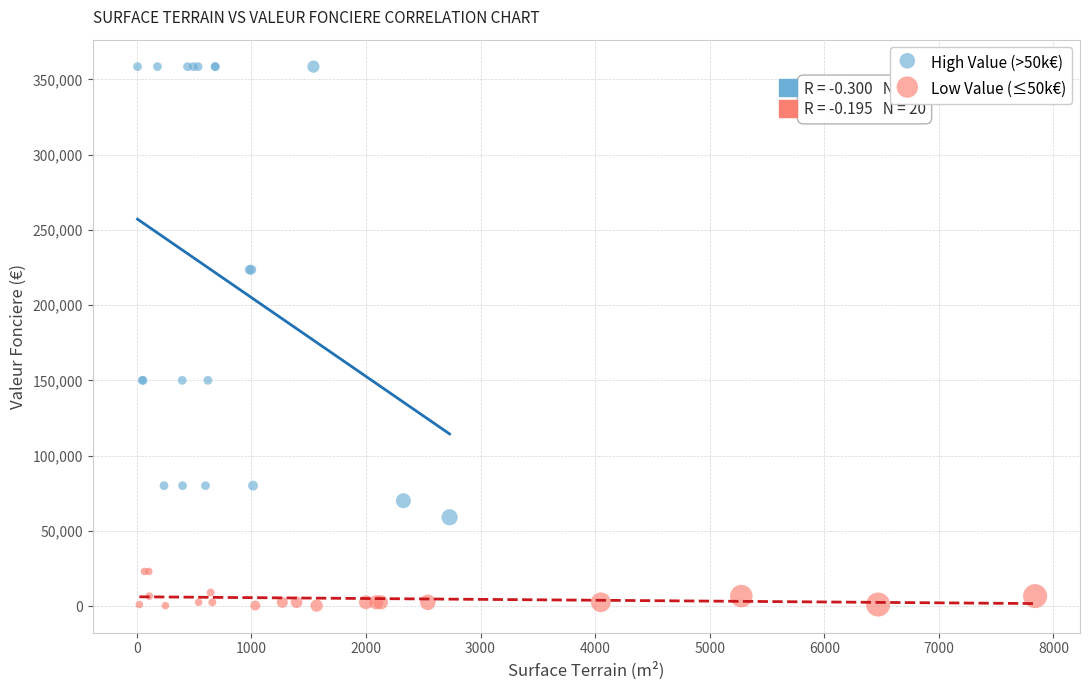

Which series contains the lowest Y value?

Low Value (≤50k€)